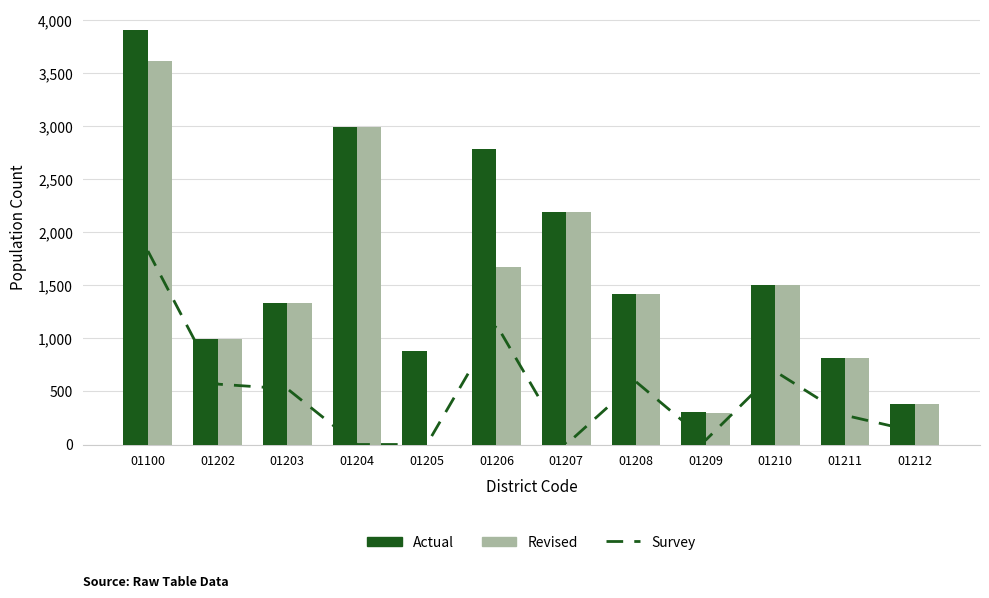

Reading left to right, extract all data points from this chart.

Survey: 01100=1824	01202=569	01203=525	01204=0	01205=0	01206=1127	01207=0	01208=592	01209=41	01210=688	01211=275	01212=124
Actual: 01100=3905	01202=997	01203=1330	01204=2991	01205=886	01206=2785	01207=2196	01208=1421	01209=304	01210=1507	01211=812	01212=382
Revised: 01100=3617	01202=997	01203=1330	01204=2991	01205=0	01206=1675	01207=2196	01208=1421	01209=301	01210=1507	01211=812	01212=382